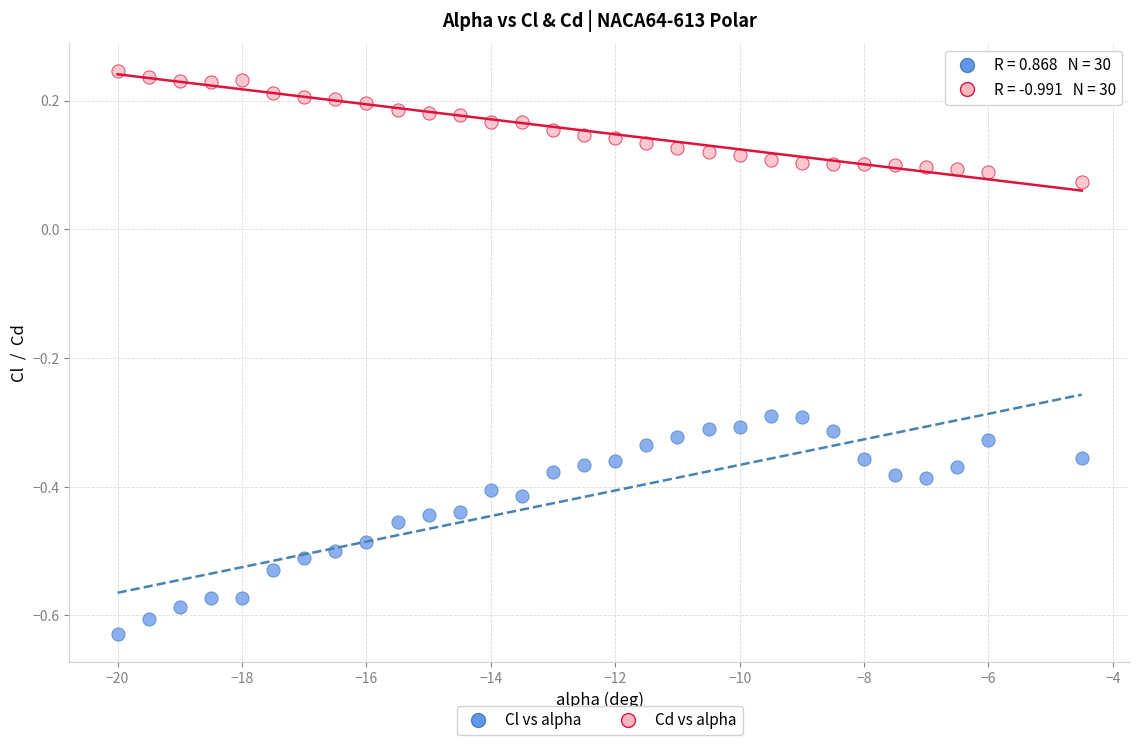

Which series reaches the maximum Y coordinate?

Cd vs alpha